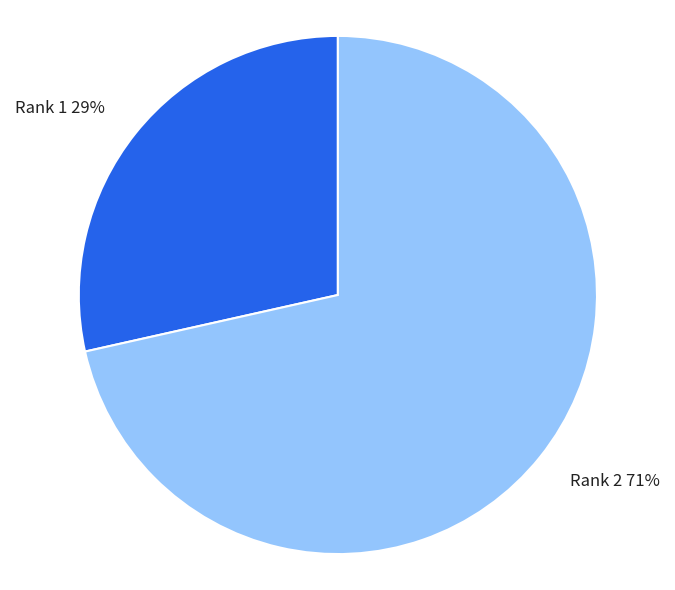

True or false: Rank 2 accounts for 71% of the total.

True